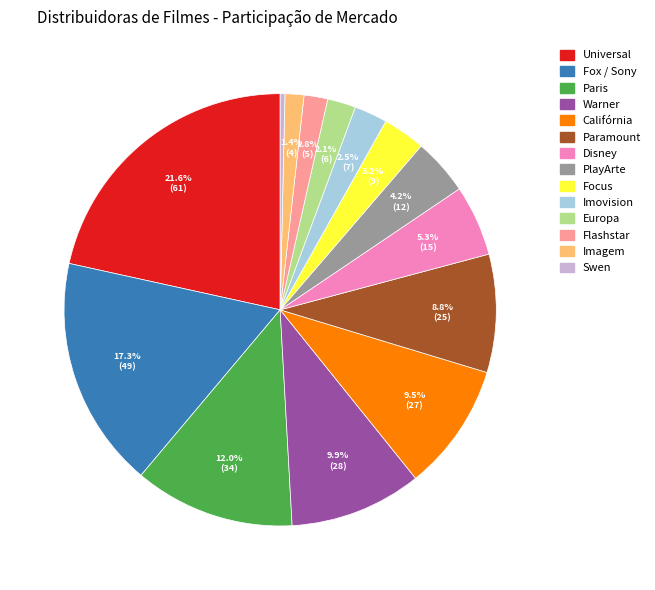

True or false: Focus accounts for 3% of the total.

True